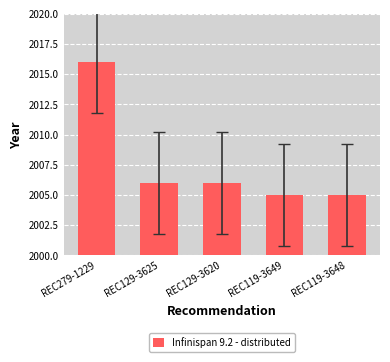

Which category has the highest value across all series?

REC279-1229